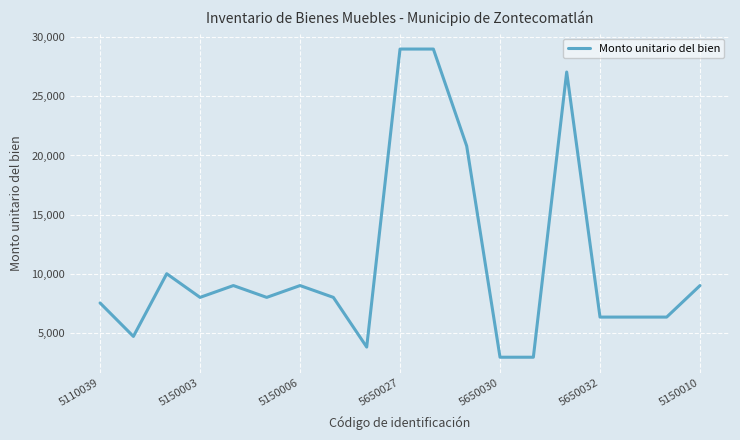

What is the greatest value displayed?

29000.0